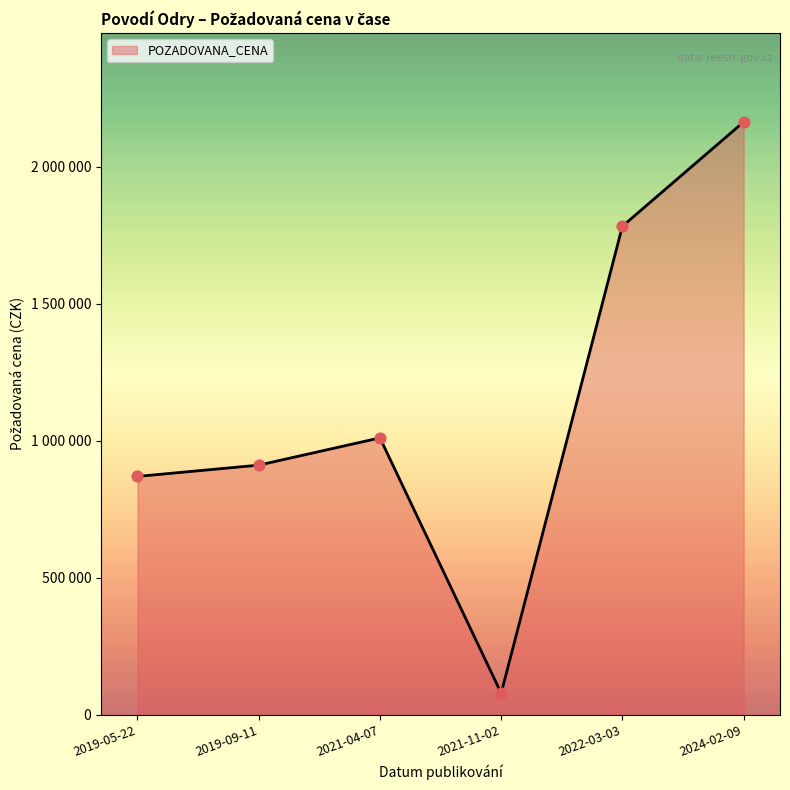

Approximately how many times larger is the value at 2019-05-22 compared to 2024-02-09?

0.4